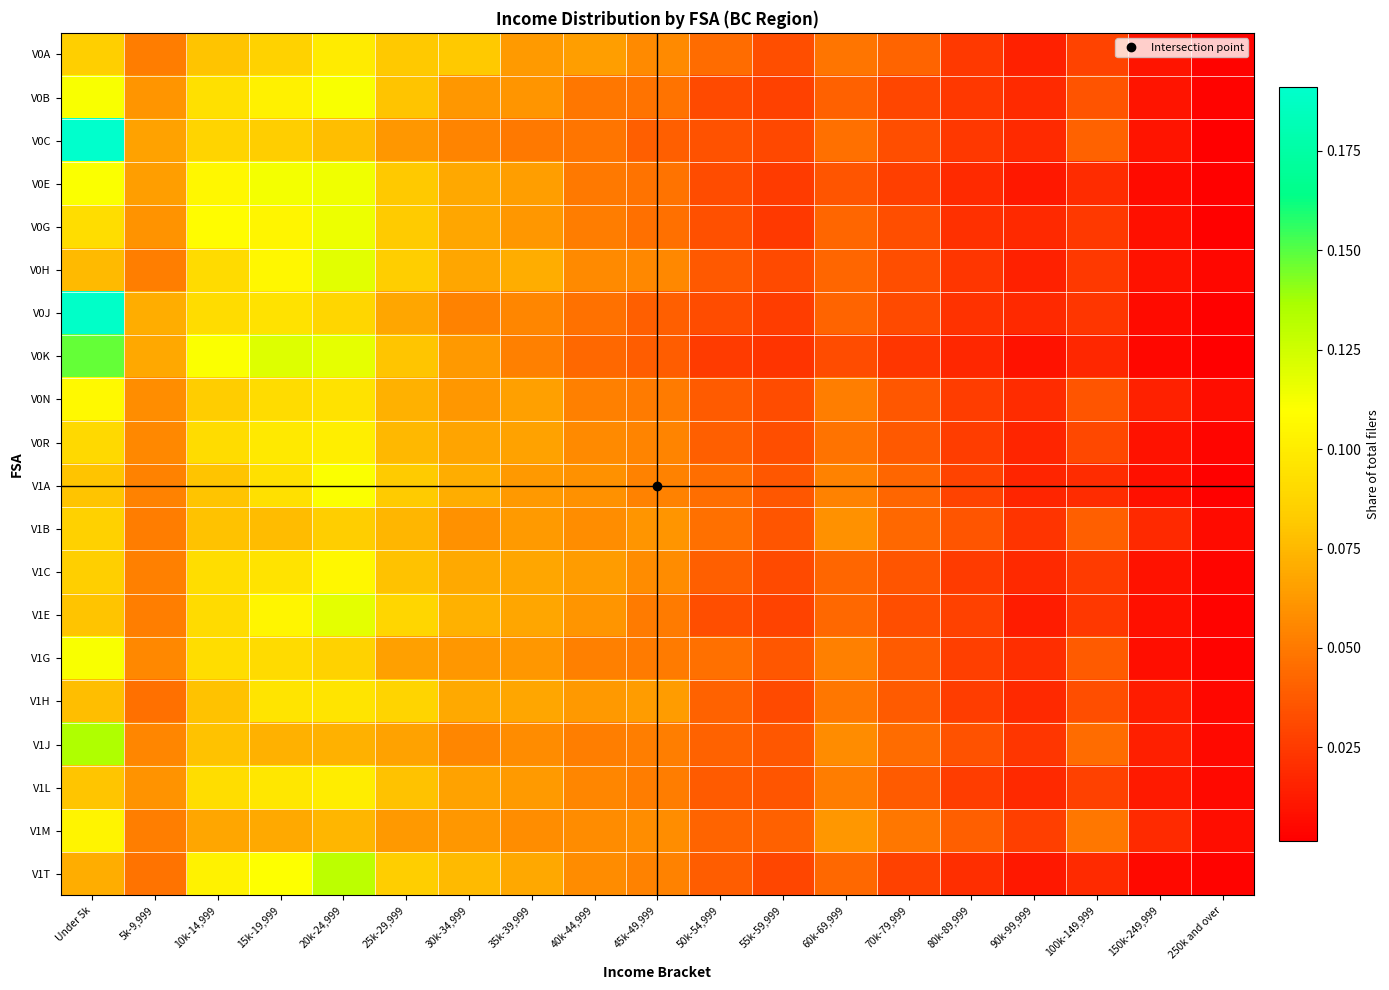

Which series has the widest spread of values?

V0C